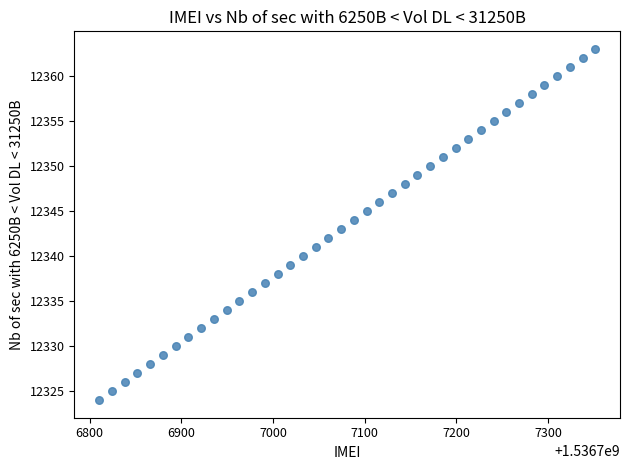

What is the range of Y values (max minus min)?

39